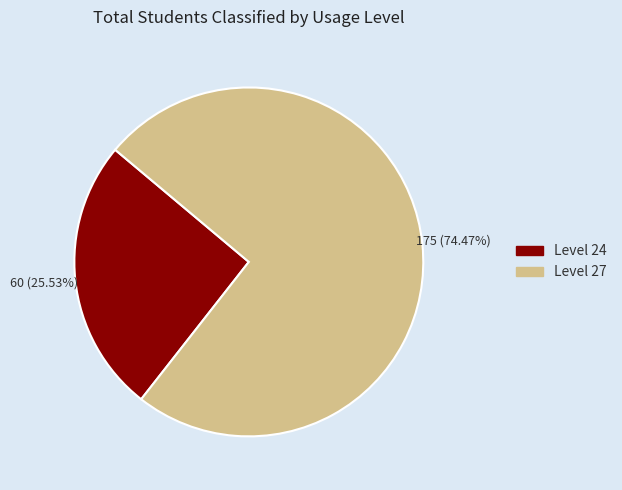

What is the smallest slice in the pie chart?

Level 24